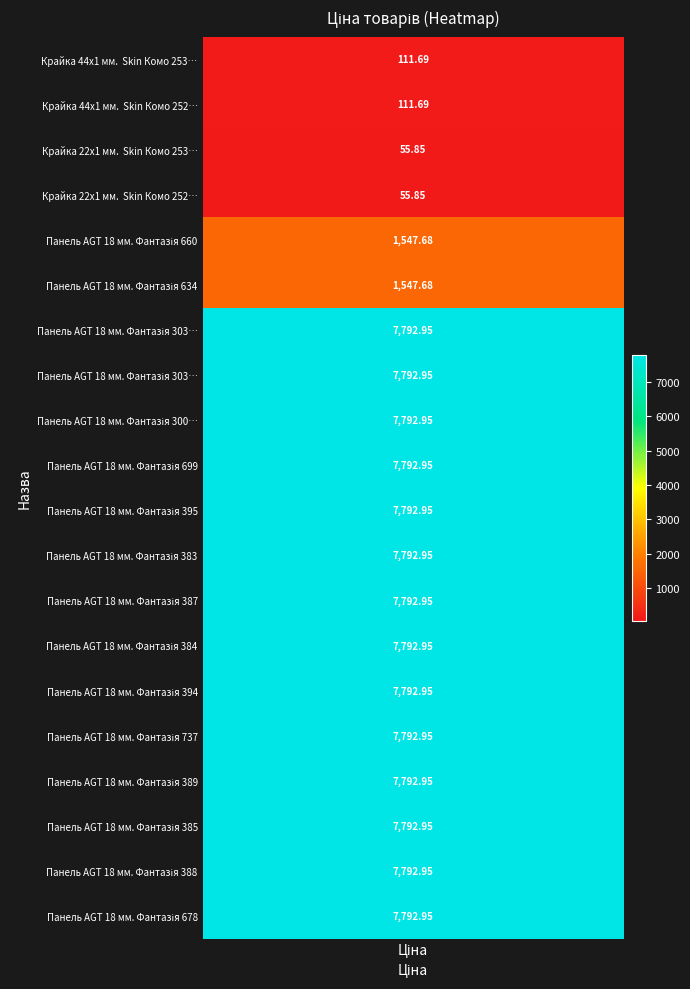

What is the maximum value shown in the chart?

7792.9